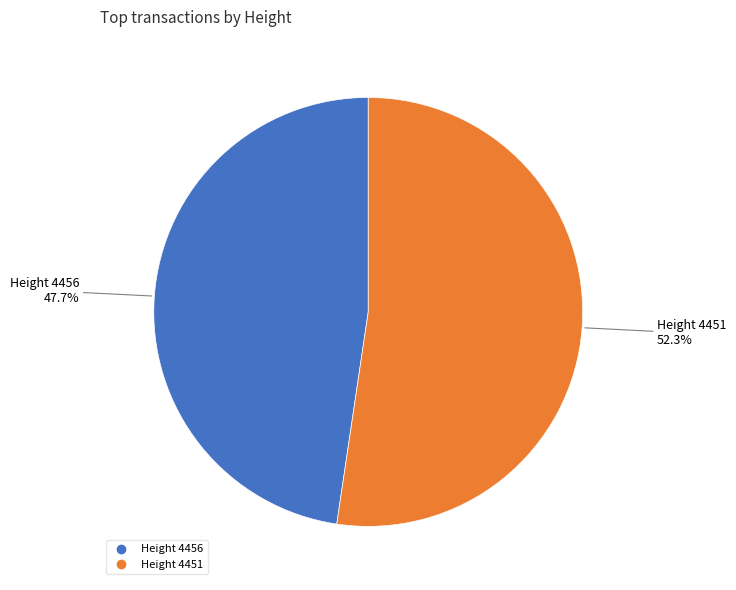

Is there any slice that represents more than half of the pie?

Yes